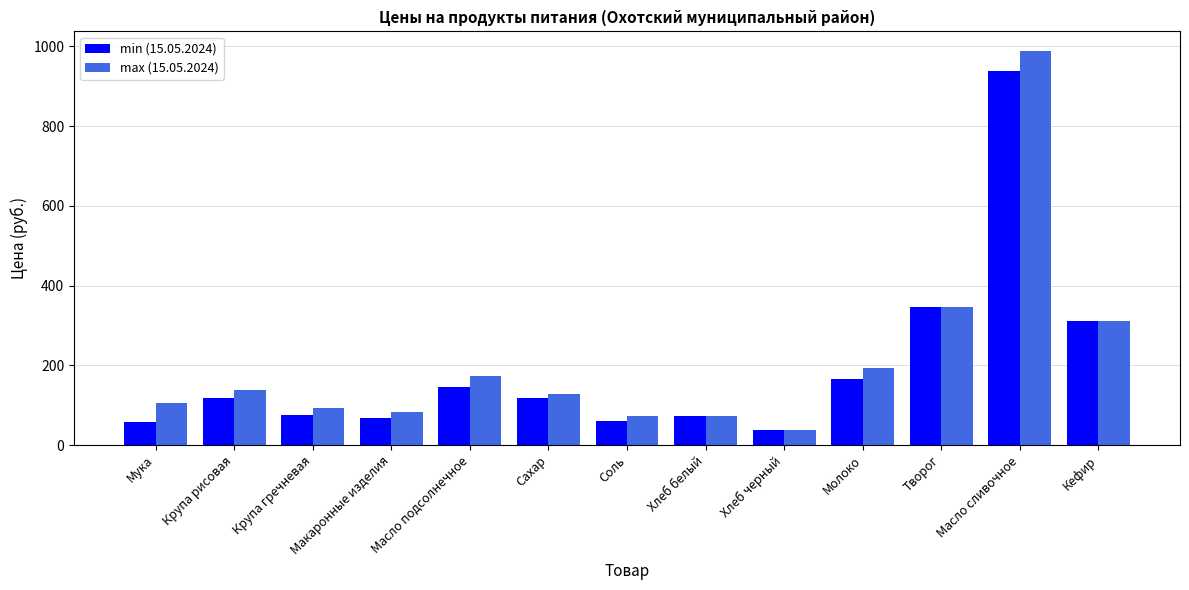

Which series has the largest total across all categories?

max (15.05.2024)